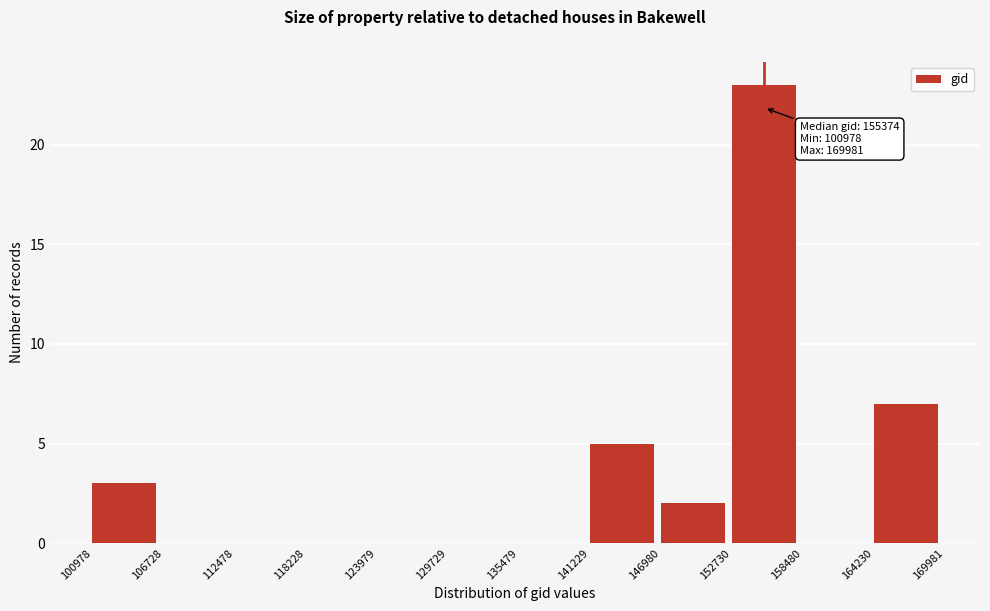

Over which range of the x-axis is the bar tallest?

152730 to 158480